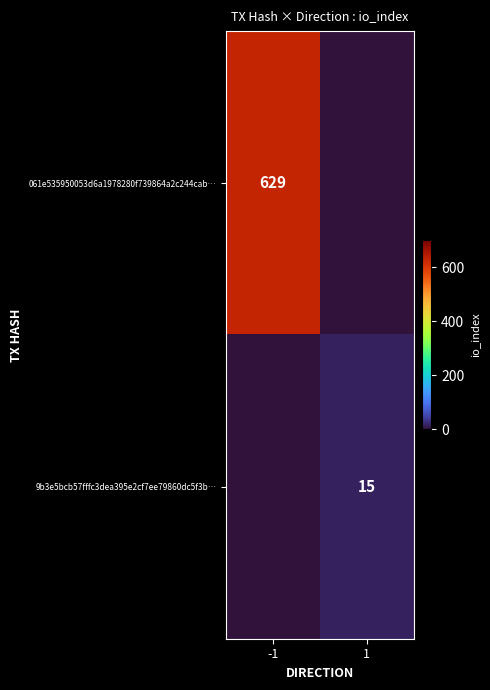

True or false: 061e535950053d6a1978280f739864a2c244cab… has a value of 217 at -1.

False